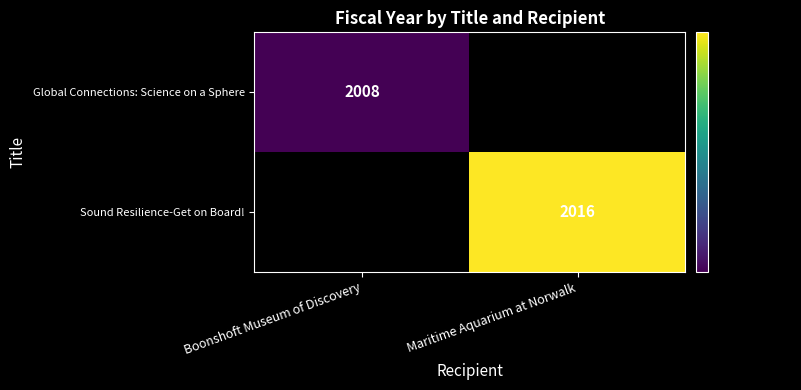

Is the value of Sound Resilience-Get on Board! at Maritime Aquarium at Norwalk greater than the value of Global Connections: Science on a Sphere at Boonshoft Museum of Discovery?

Yes